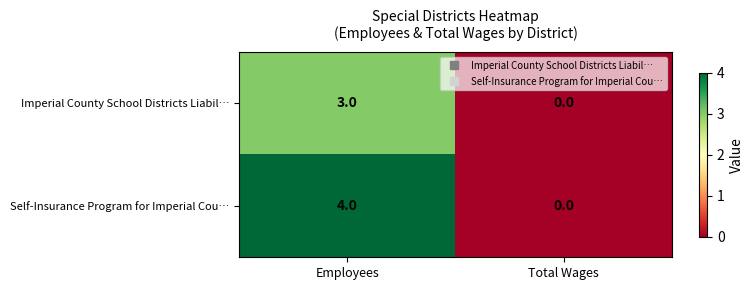

Is the value of Imperial County School Districts Liabil… at Employees greater than the value of Self-Insurance Program for Imperial Cou… at Total Wages?

Yes